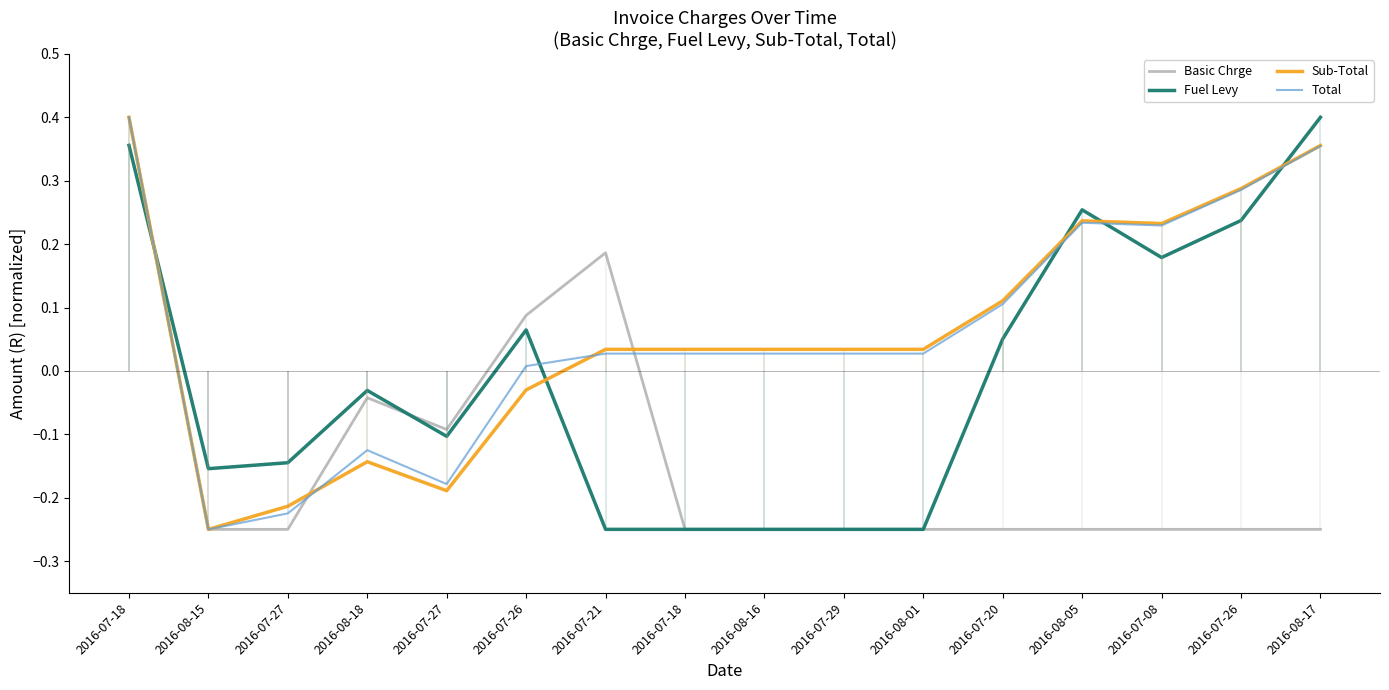

Read the Fuel Levy value at 2016-07-08.

0.2